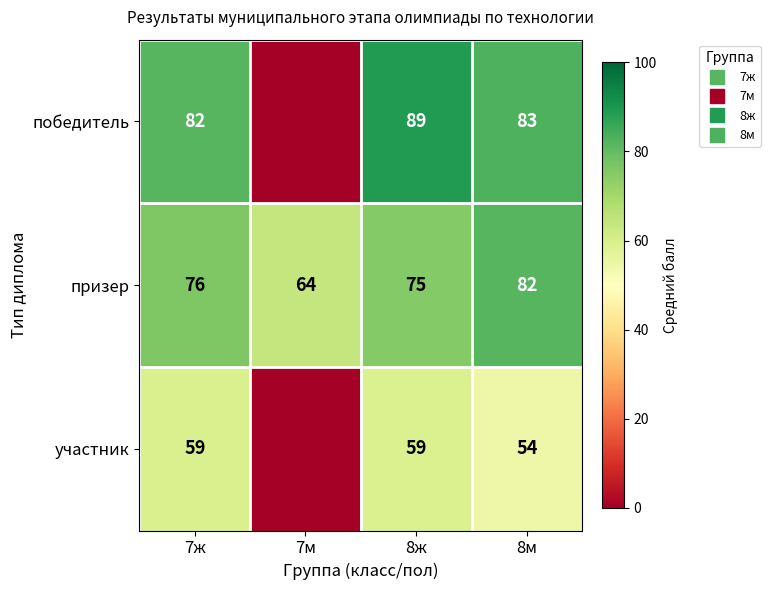

List the series in order of their overall mean, lowest first.

участник, победитель, призер